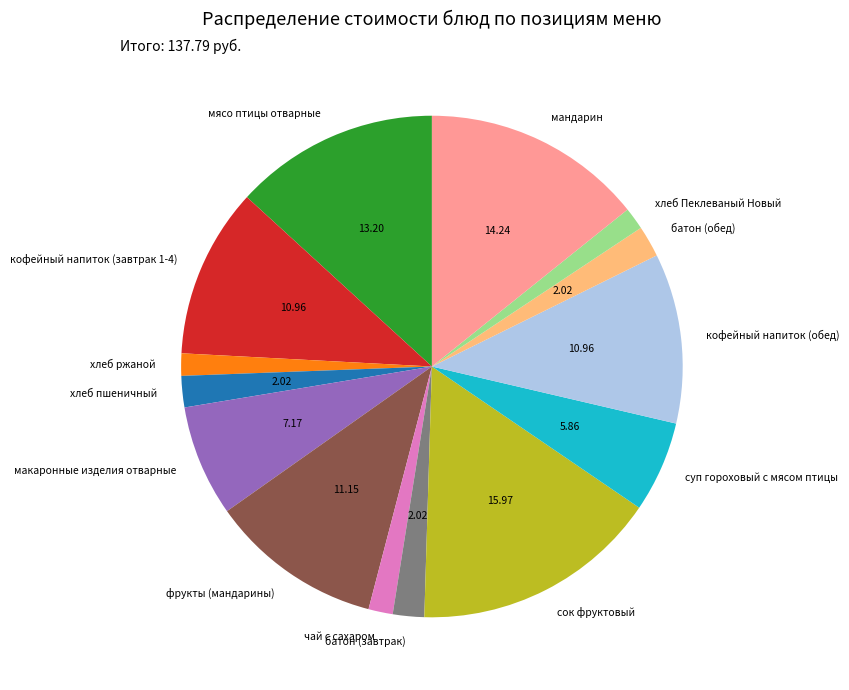

How many slices are in this pie chart?

14